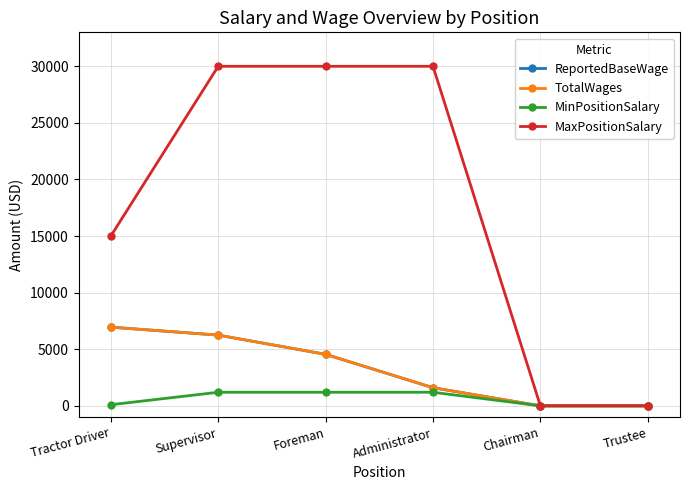

Which series has the largest range (max minus min)?

MaxPositionSalary